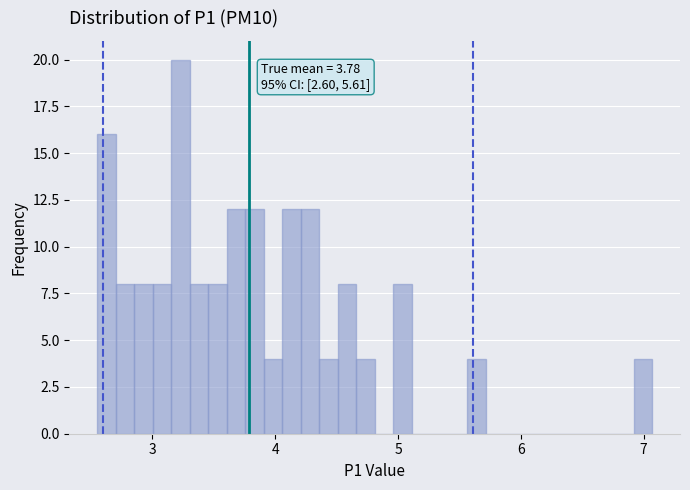

Read against the x-axis, roughly where is the centre of the tallest bar?

3.2